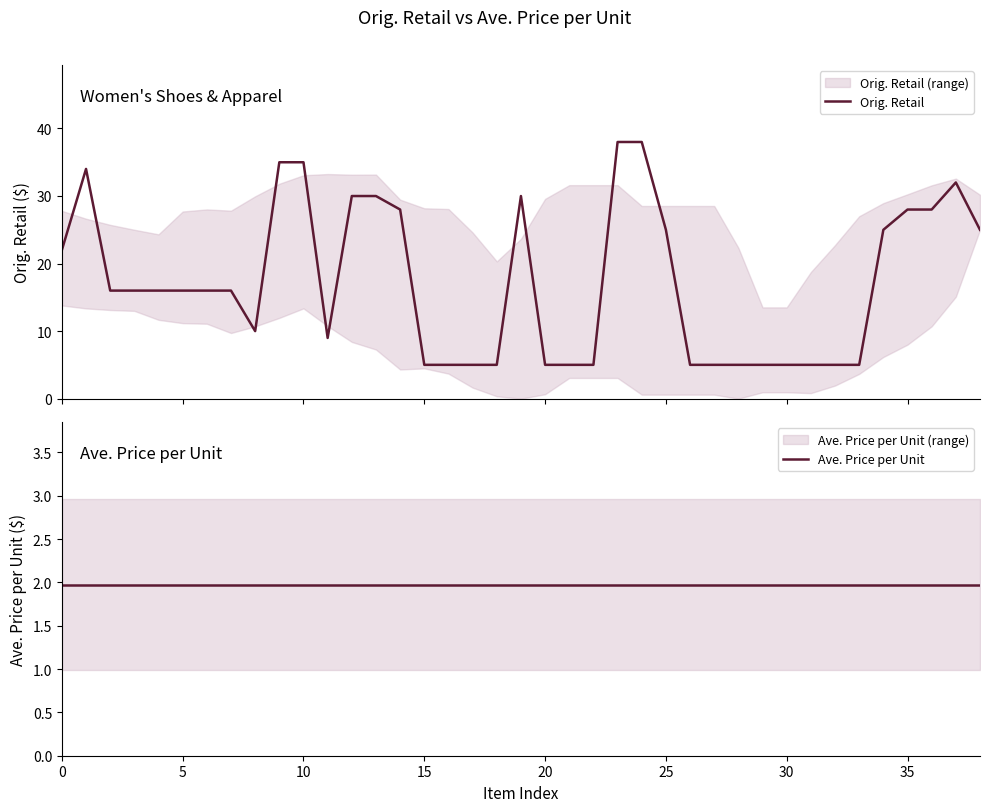

True or false: Orig. Retail has a value of 38.0 at 23.

True